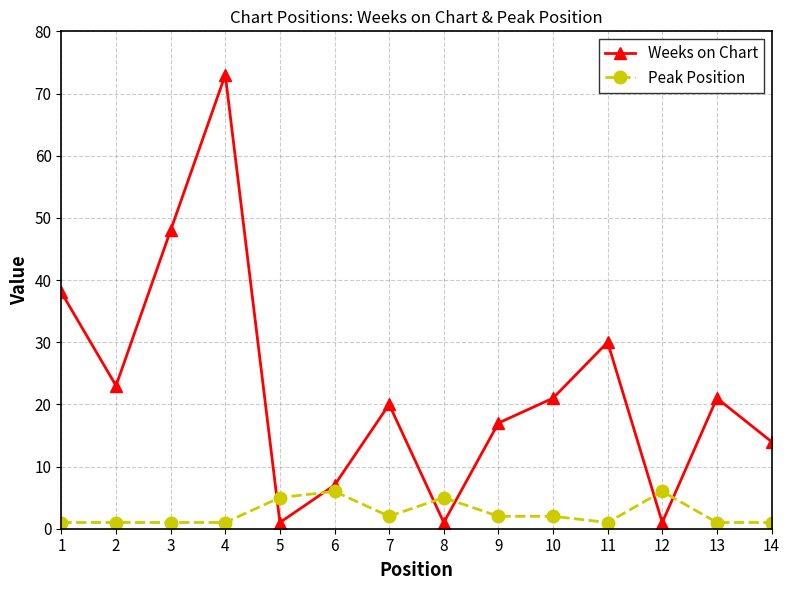

List the series in order of their peak value, lowest first.

Peak Position, Weeks on Chart